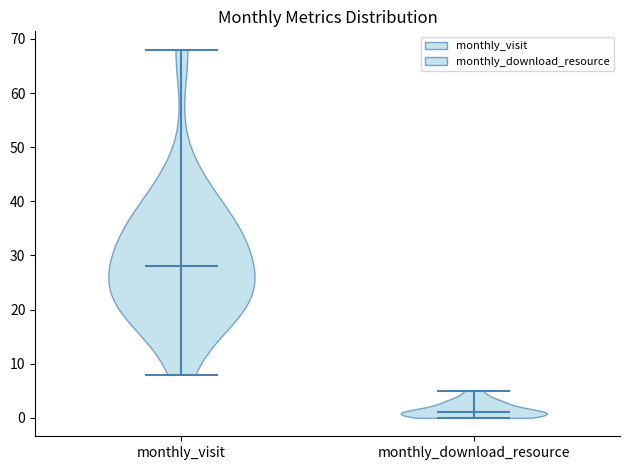

What is the highest point the violin for monthly_download_resource reaches on the y-axis? The values are not printed on the chart, so give them approximately, as read against the axis.

5